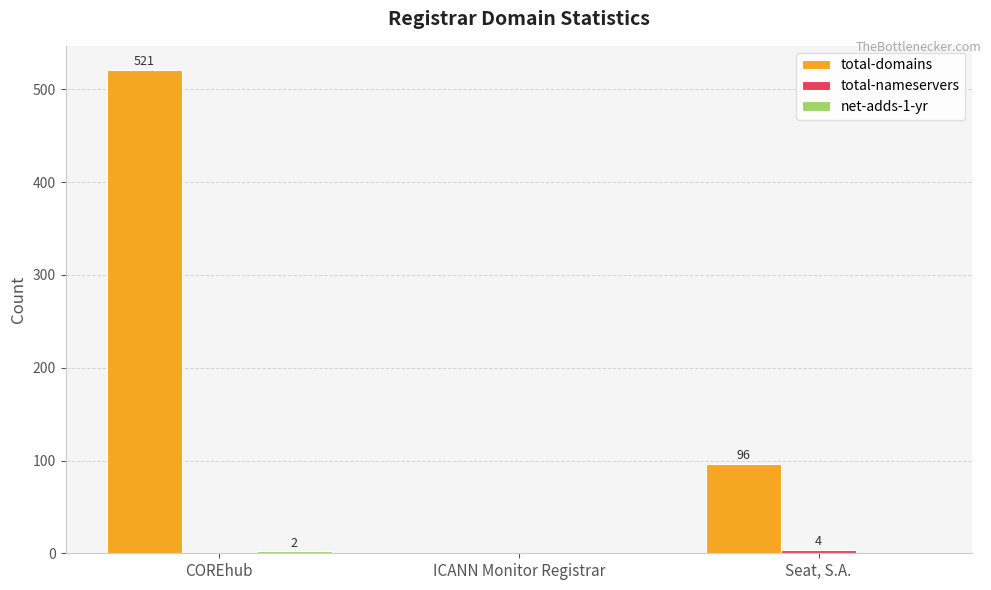

Count the number of categories in the chart.

3